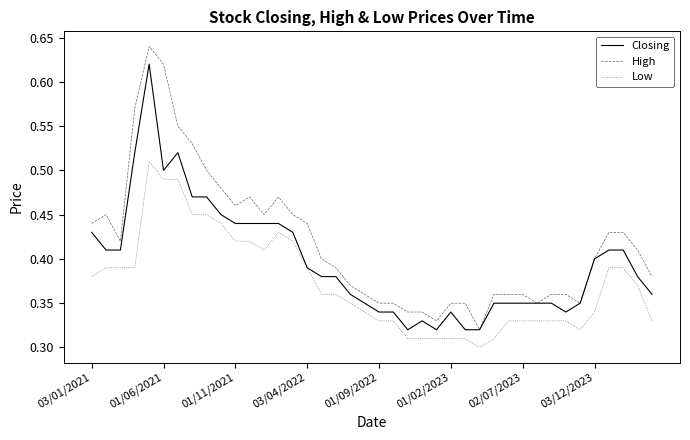

What are all the series names shown in the legend?

Closing, High, Low